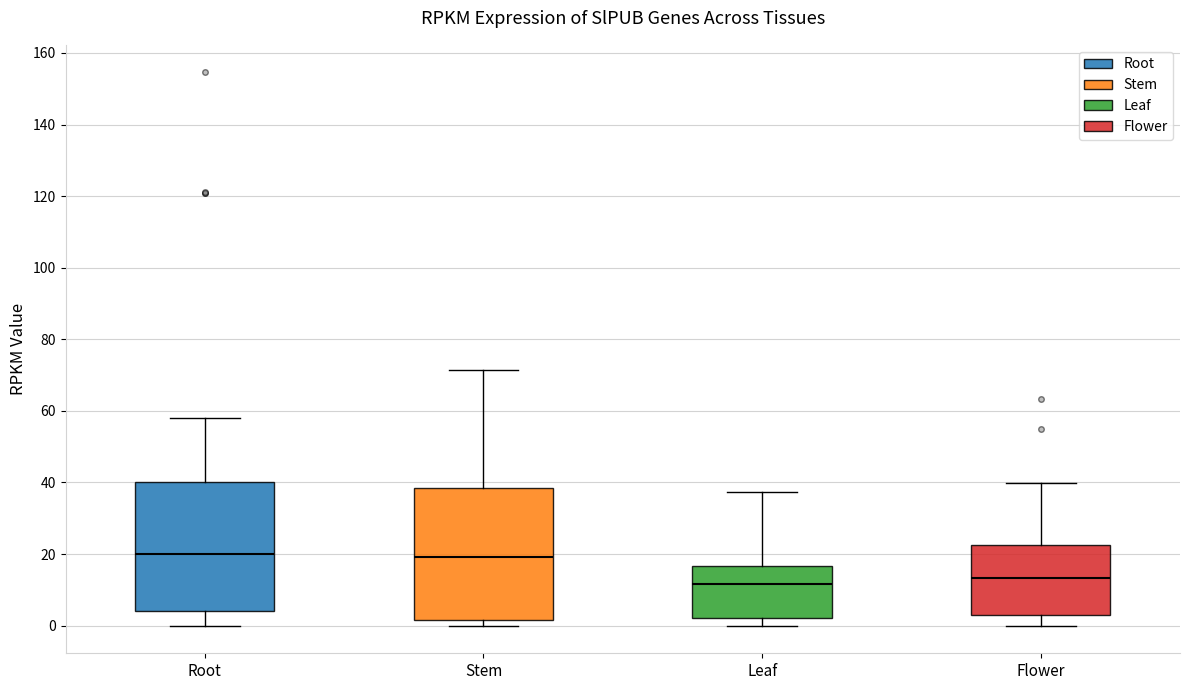

Reading left to right, read every box against the y-axis: the position of its median line, the range the box covers, and the ends of its whiskers. The values are not printed on the chart, so give them approximately, as read against the axis.

Root: median 20, box 4 to 40, whiskers 0 to 58
Stem: median 20, box 2 to 38, whiskers 0 to 72
Leaf: median 12, box 2 to 16, whiskers 0 to 38
Flower: median 14, box 4 to 22, whiskers 0 to 40